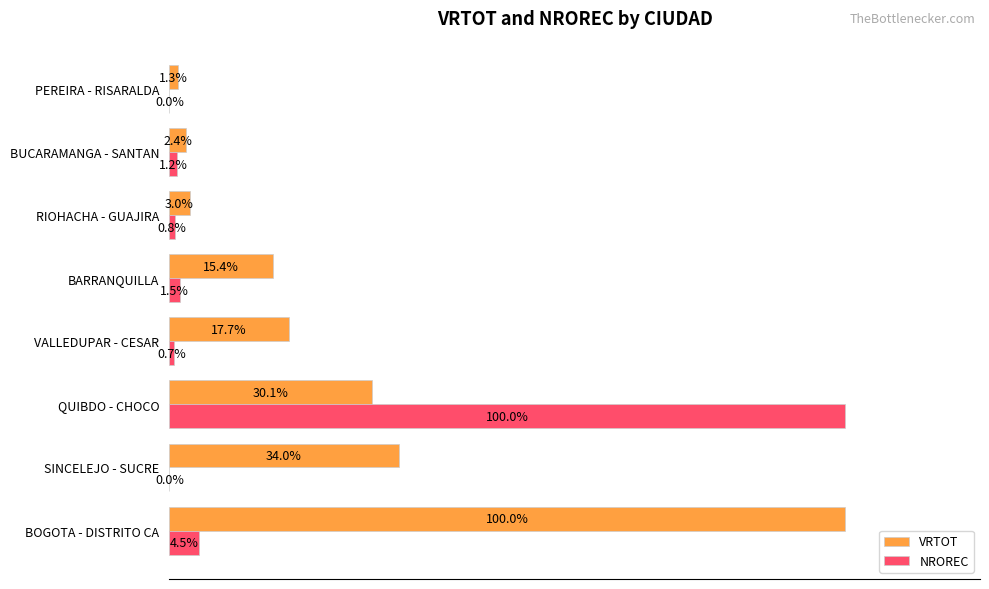

At which category is the sum across all series the highest?

QUIBDO - CHOCO